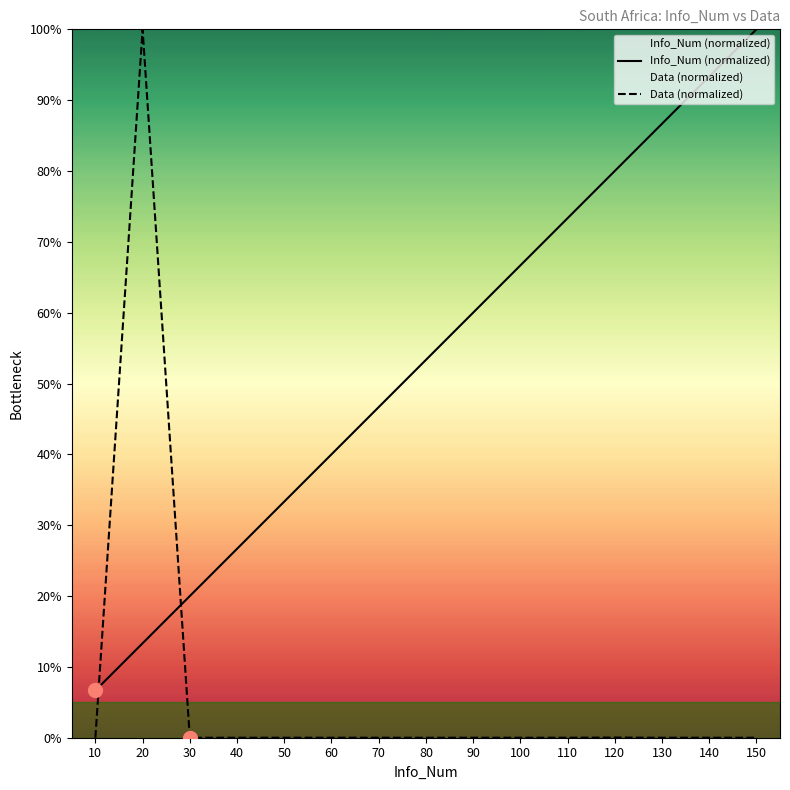

What is the value of the Info_Num (normalized) point at the 13th from the left?

86.7